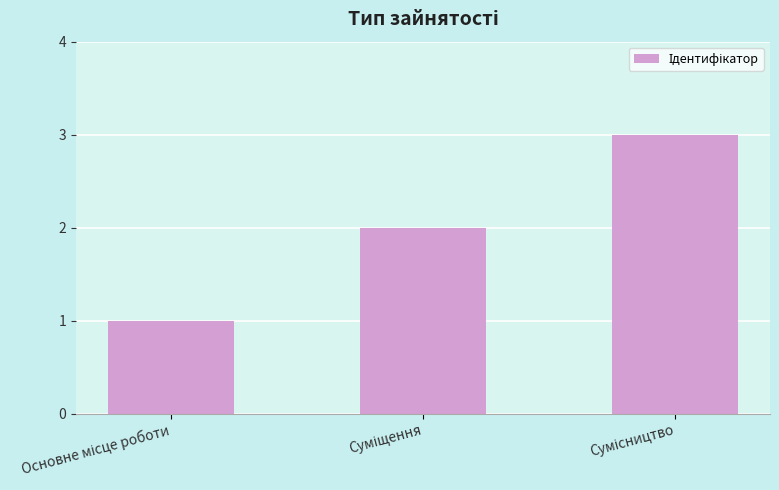

What is the greatest value displayed?

3